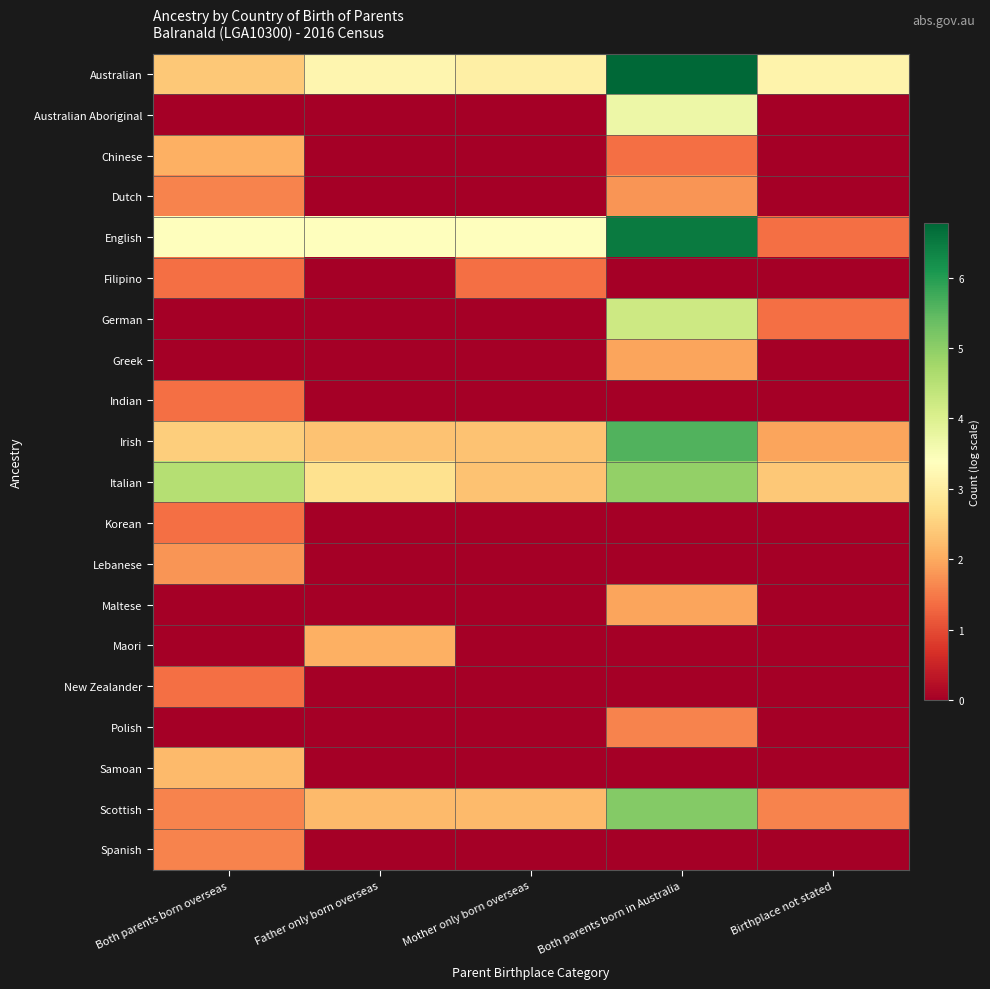

Rank the series by their maximum value, from highest to lowest.

Australian, English, Irish, Scottish, Italian, German, Australian Aboriginal, Samoan, Chinese, Maori, Greek, Maltese, Dutch, Lebanese, Polish, Spanish, Filipino, Indian, Korean, New Zealander